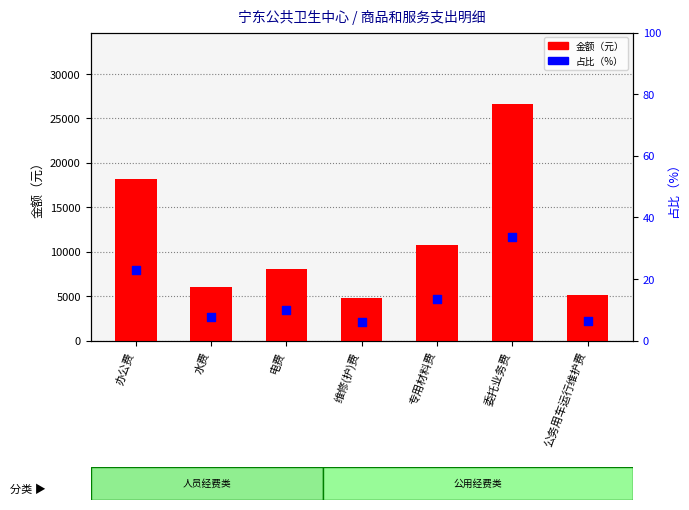

Which series has the largest total across all categories?

金额（元）